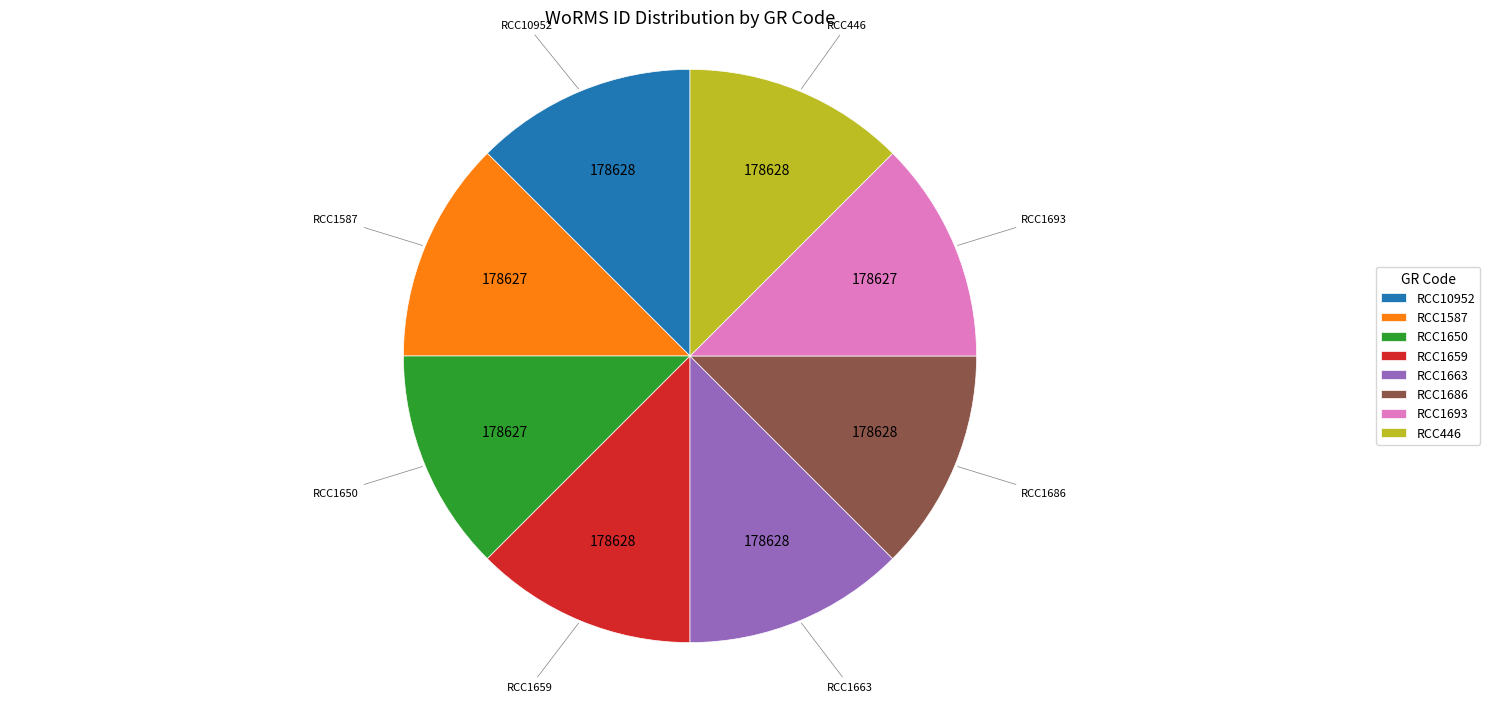

Is RCC446 the majority of the pie?

No